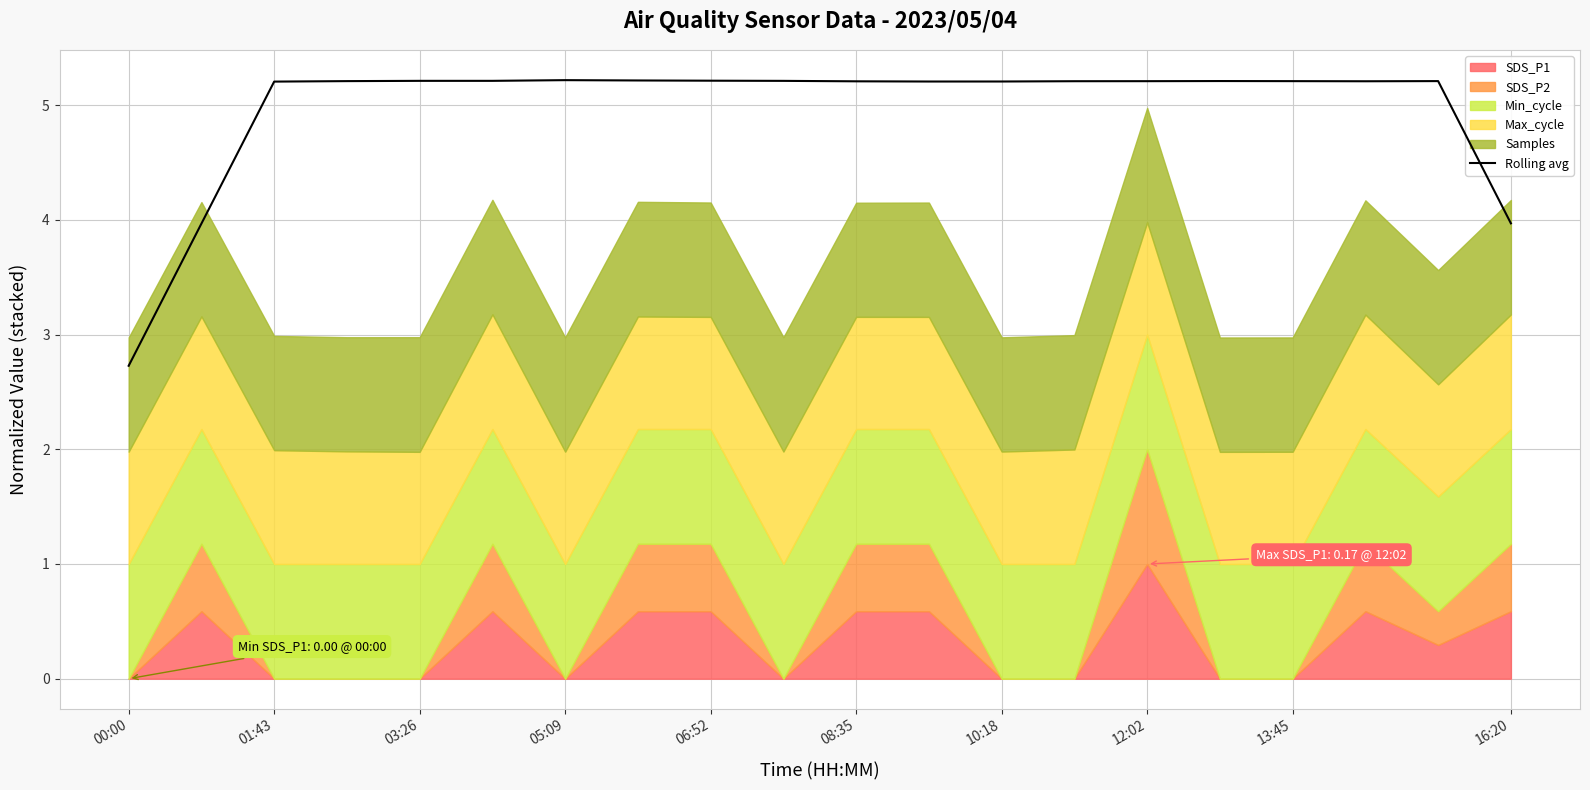

What is the approximate value at 15?

5.2